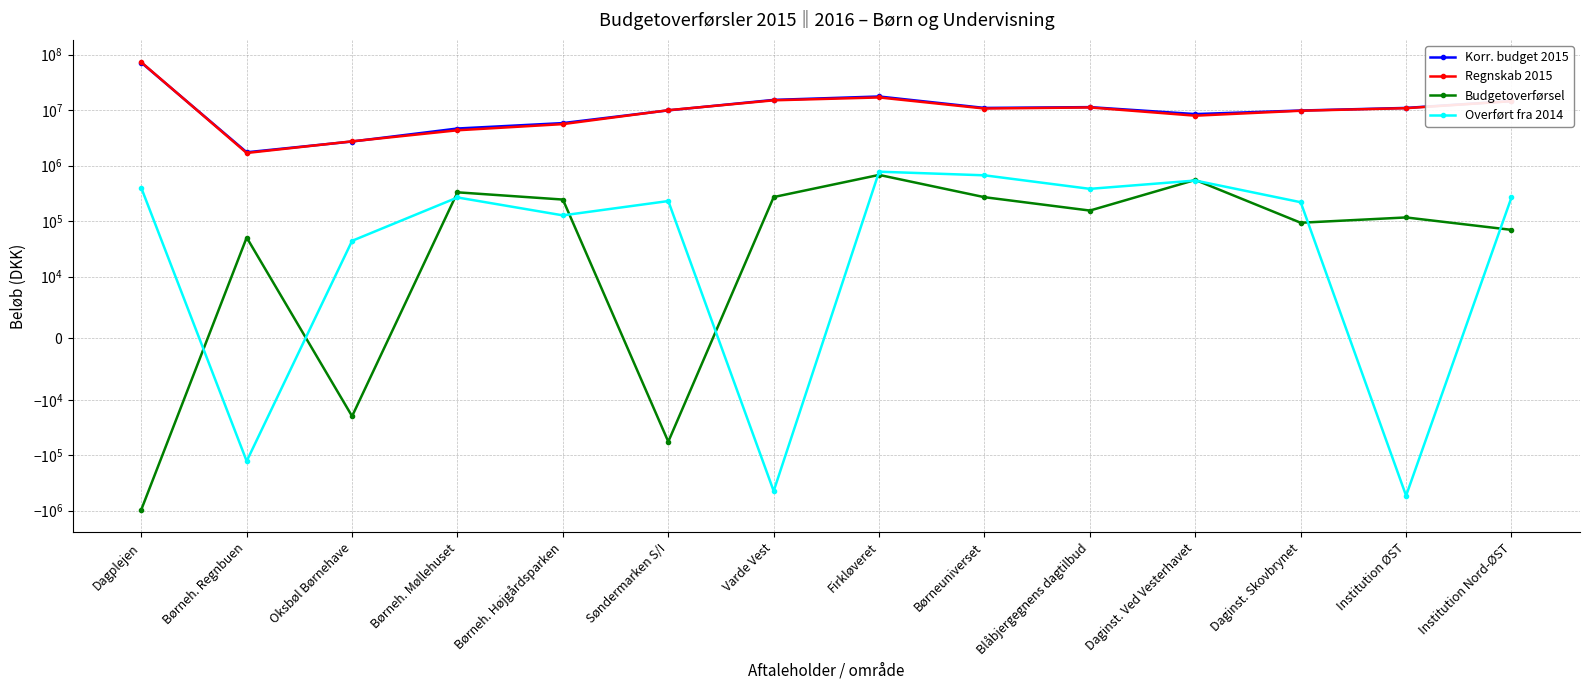

List the series in order of their peak value, lowest first.

Budgetoverførsel, Overført fra 2014, Korr. budget 2015, Regnskab 2015